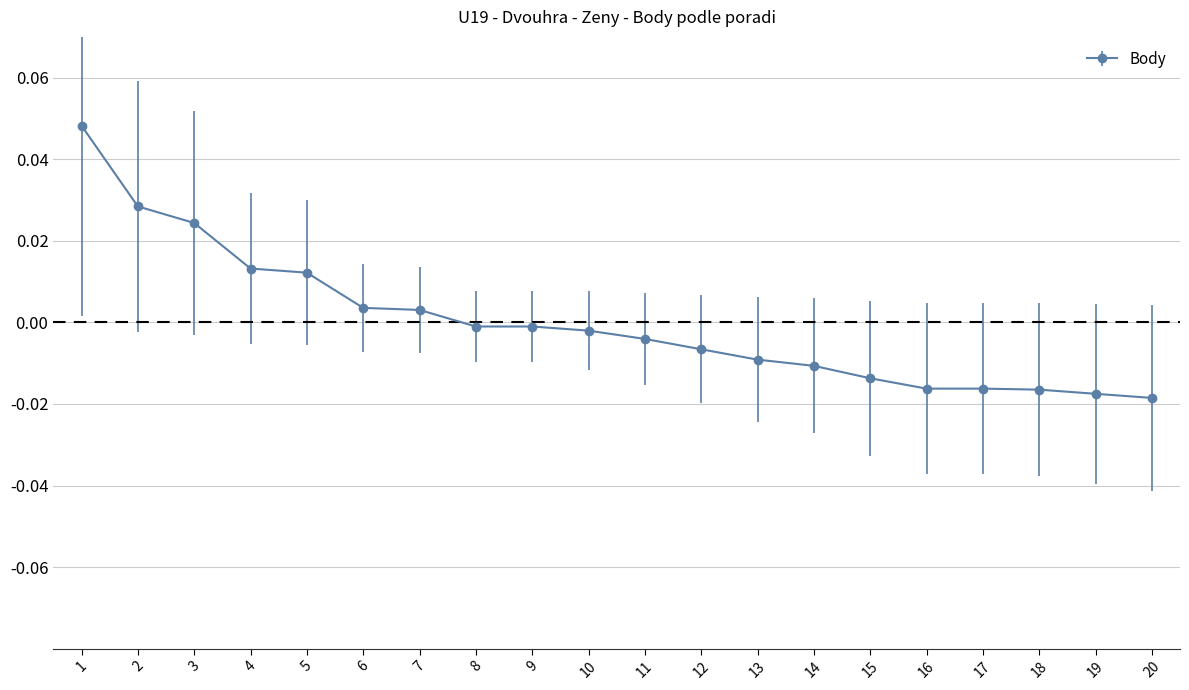

Which has a higher value, 13 or 3?

3